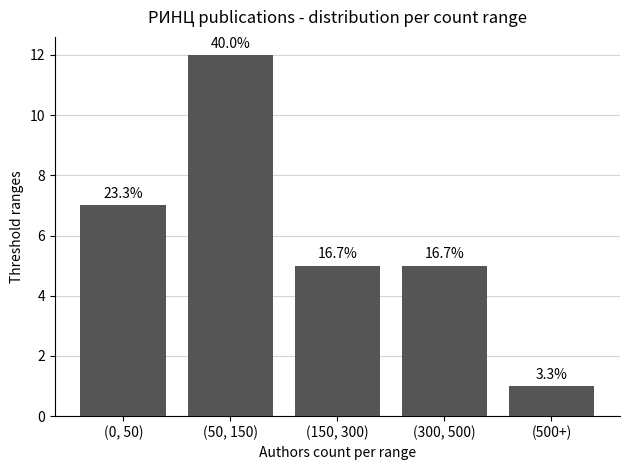

How many bars are there in total?

5